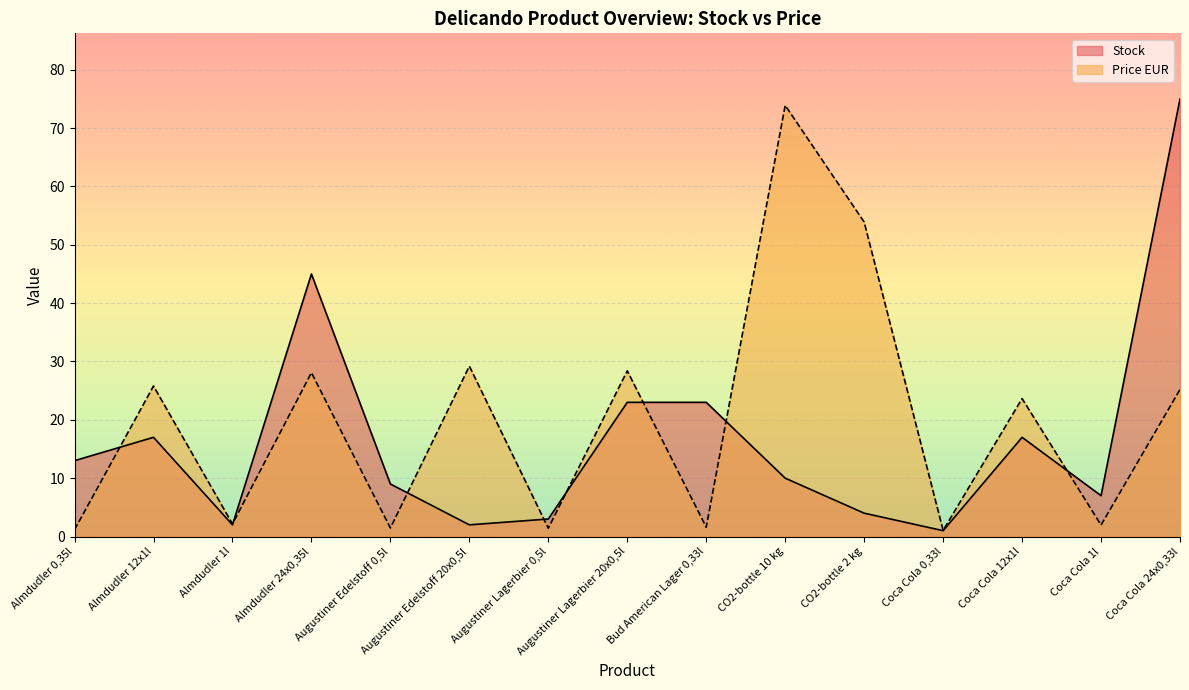

What value does the Stock series have at CO2-bottle 2 kg?

4.0